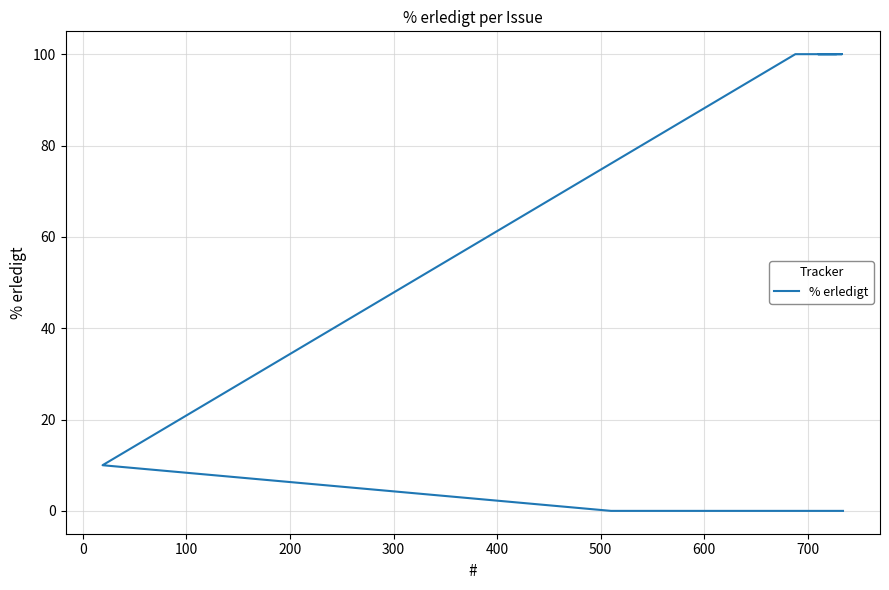

What is the maximum value shown in the chart?

100